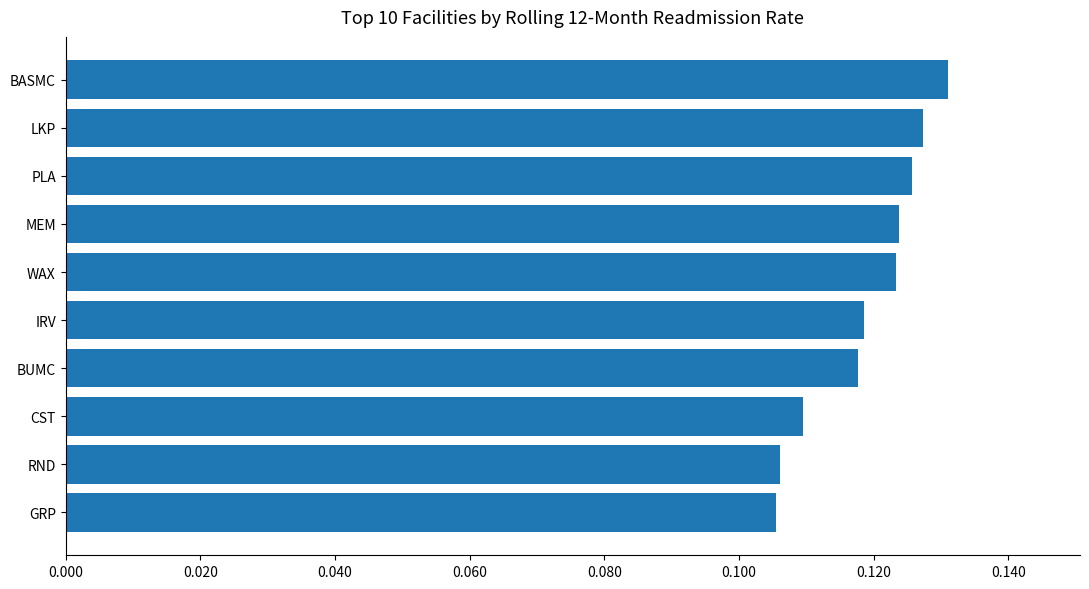

Are the bars grouped side by side (vs. stacked)?

No